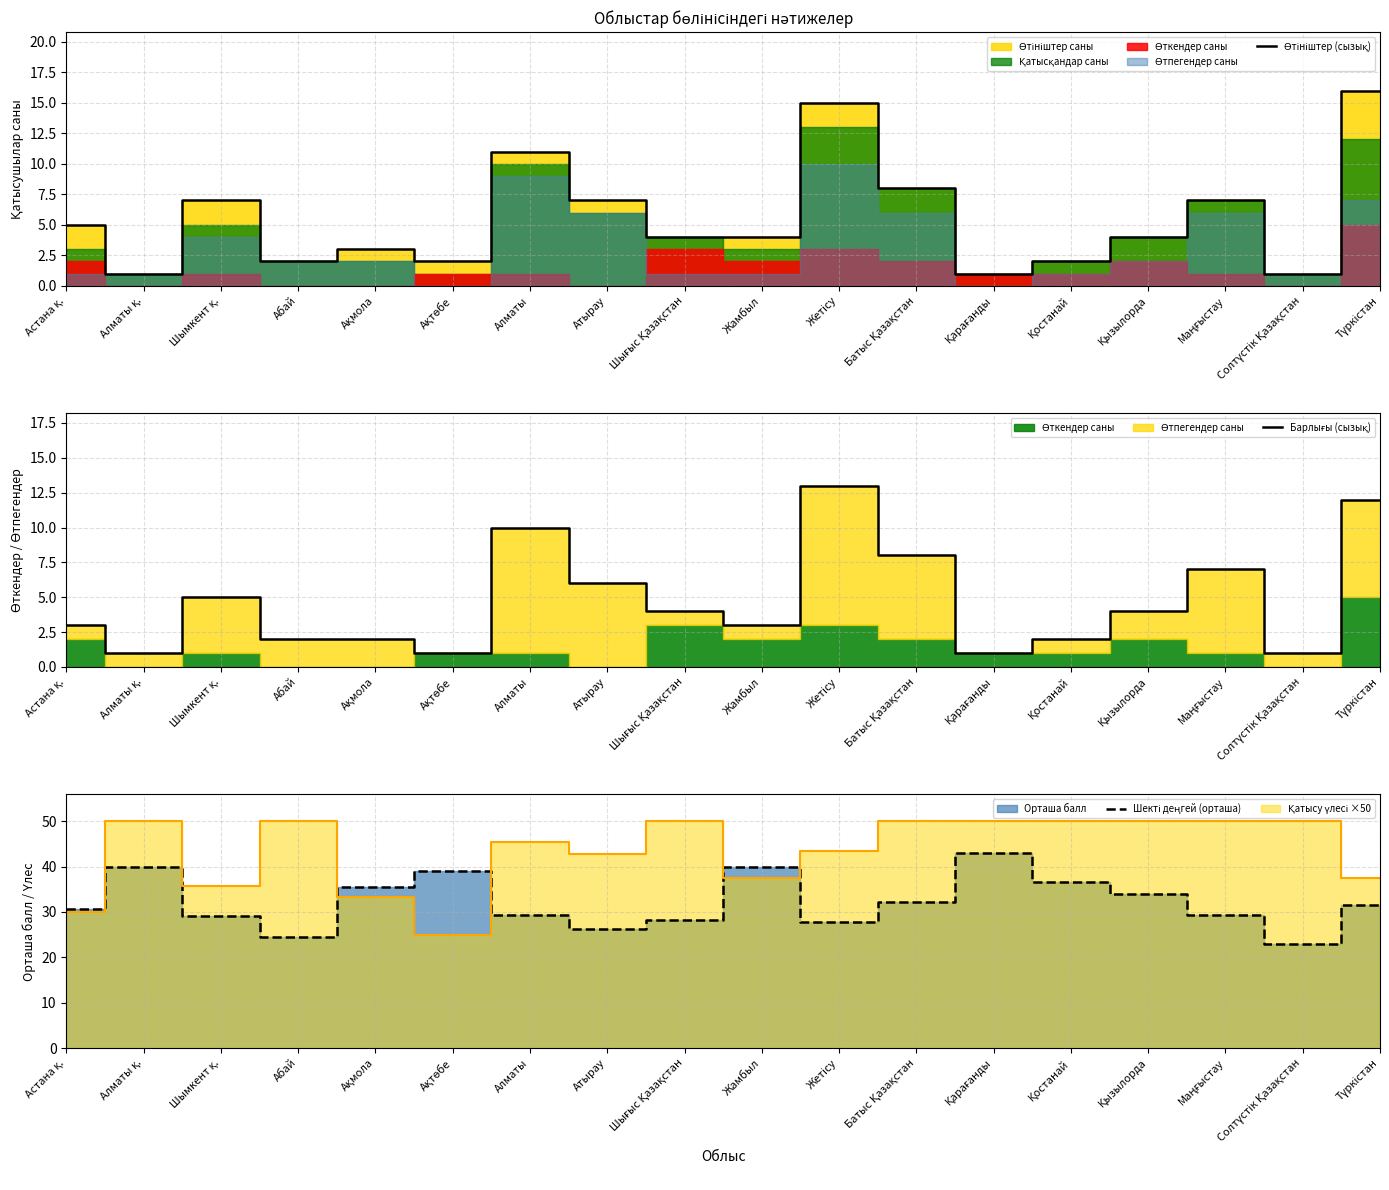

Which series has the largest total across all categories?

Шекті деңгей (орташа)